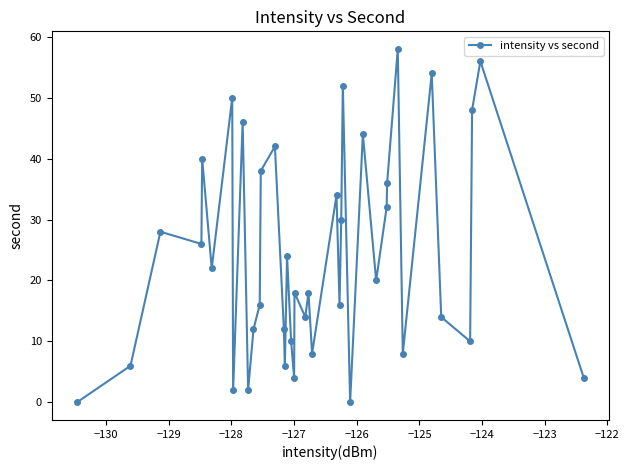

How many interior local valleys (lower than both neighbors) does the data have?

13